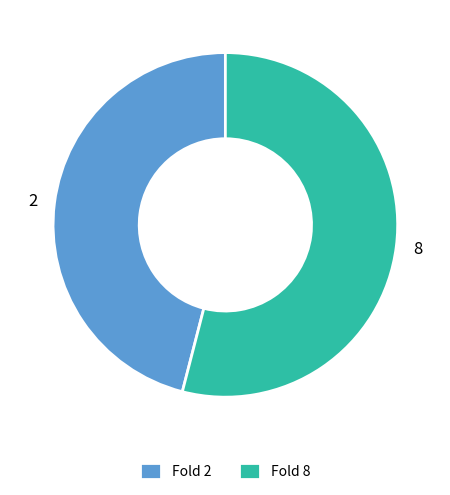

How many segments does this pie chart have?

2